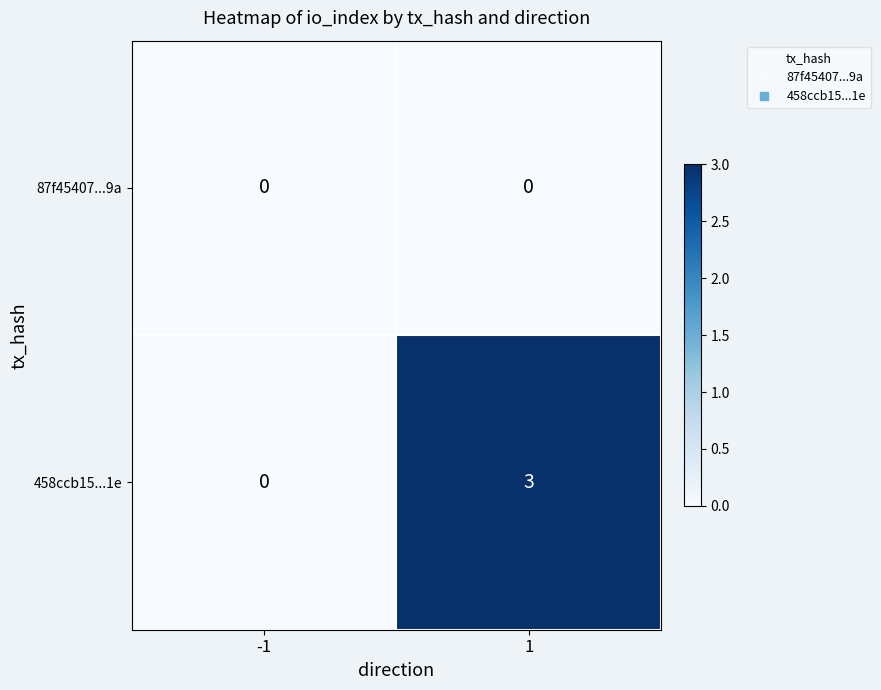

Rank the series by their average value, from highest to lowest.

458ccb15...1e, 87f45407...9a